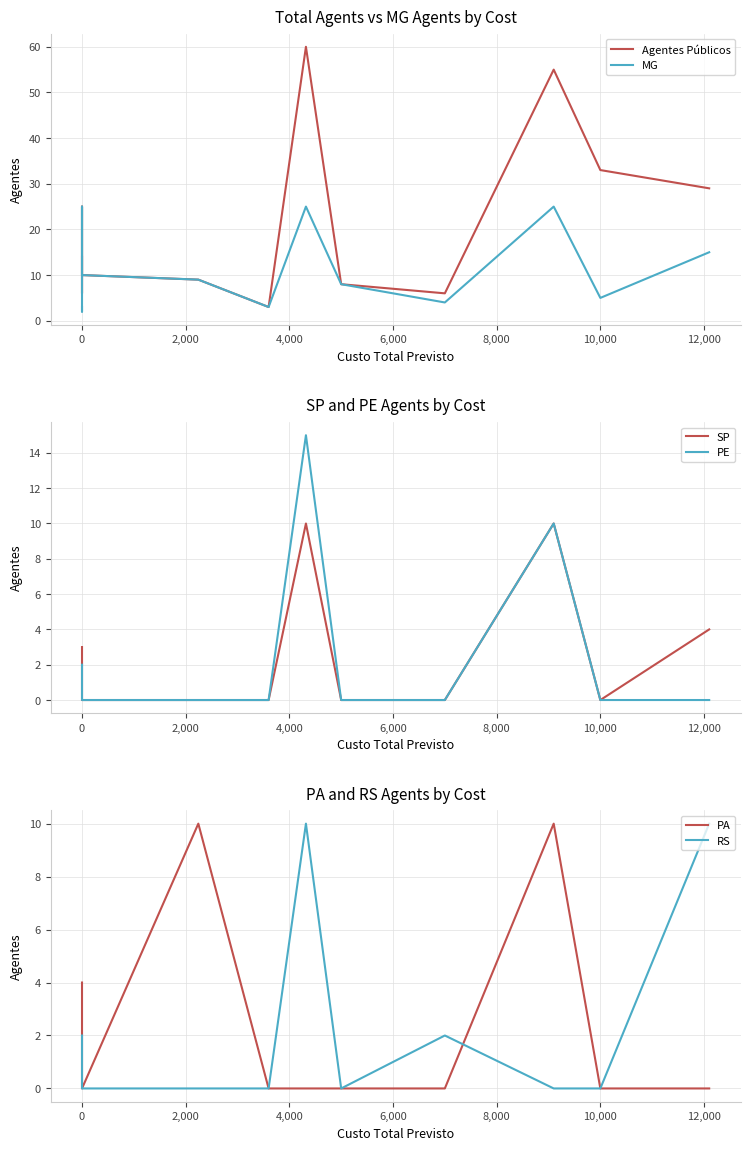

True or false: PE and Agentes Públicos intersect in this chart.

False